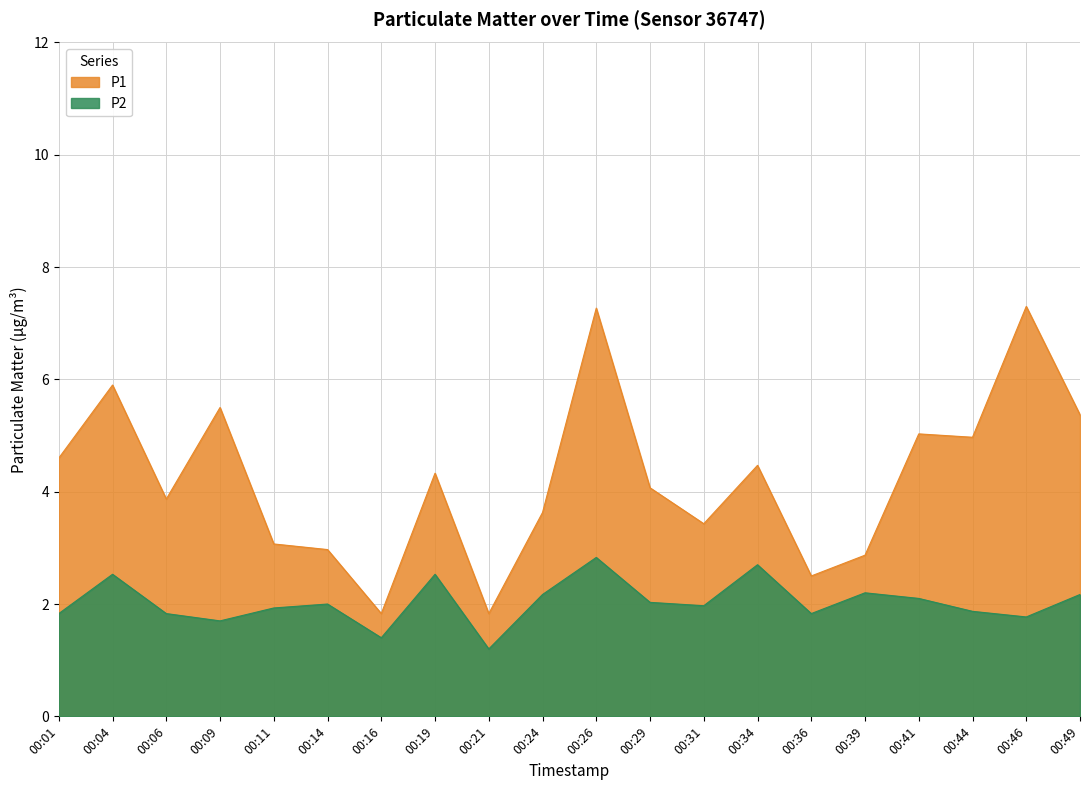

How many data points in P2 are above 2?

9